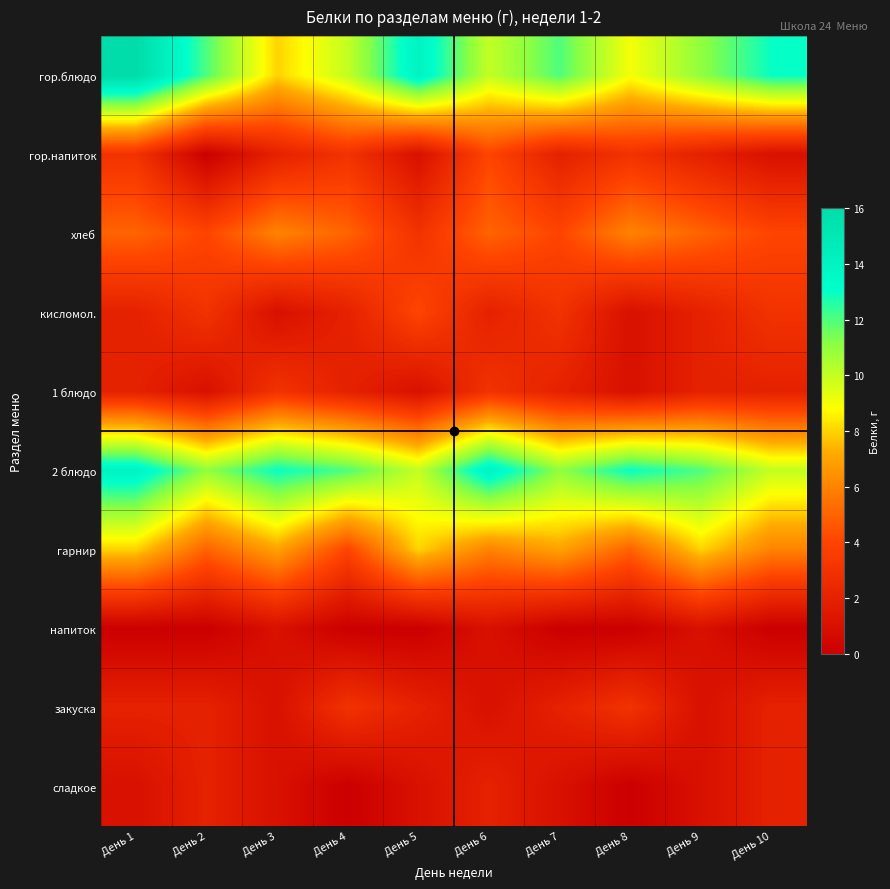

Between День 8 and День 2, which is larger?

День 2